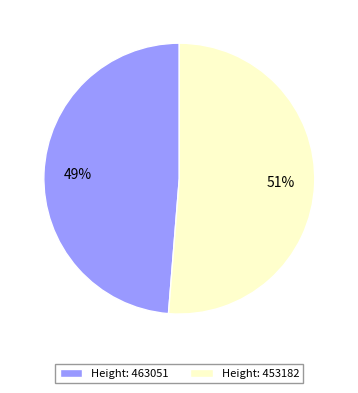

How many slices are in this pie chart?

2